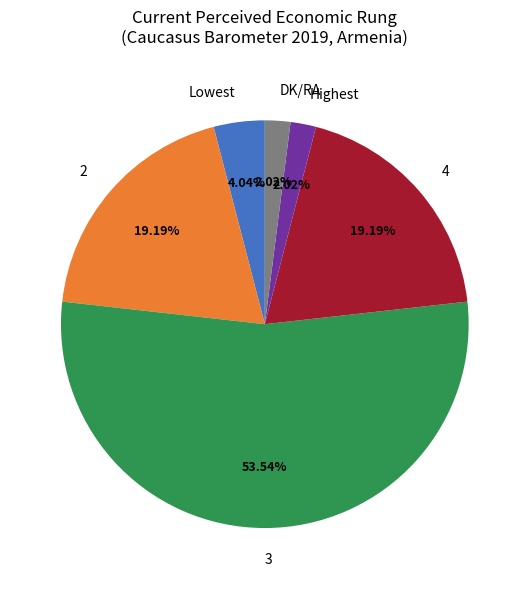

True or false: 4 accounts for 31% of the total.

False